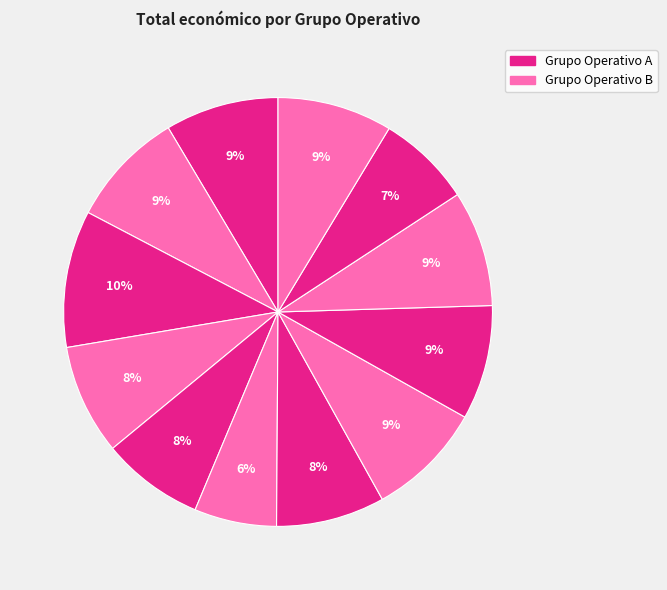

Count the number of slices in the pie.

12